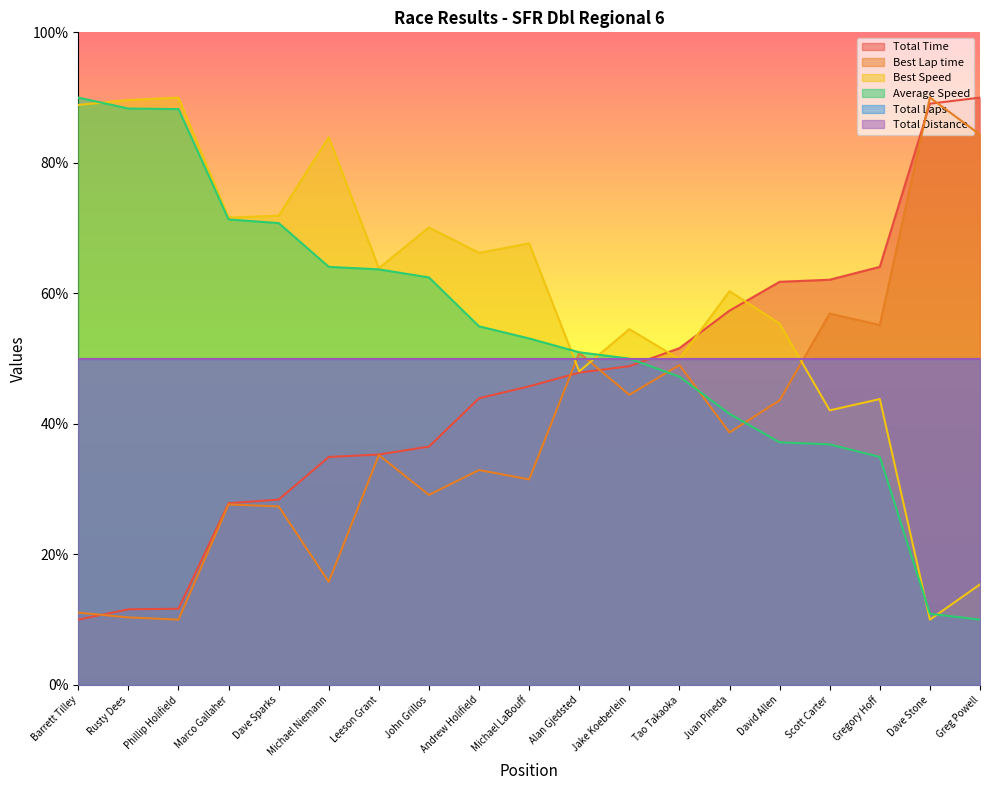

At how many categories does at least one series exceed 85?

5